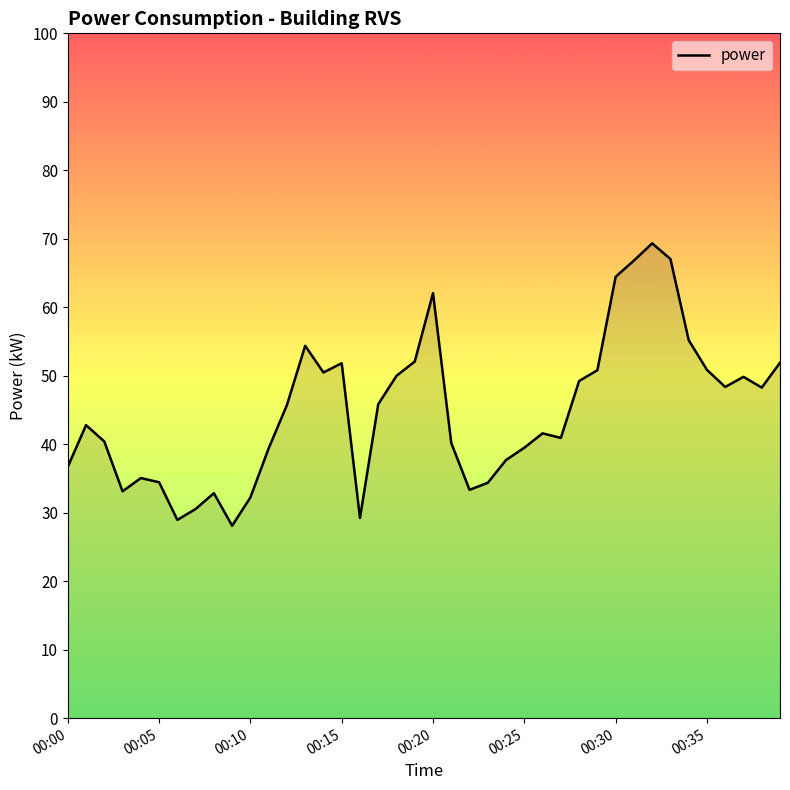

Does the chart have visible grid lines?

No